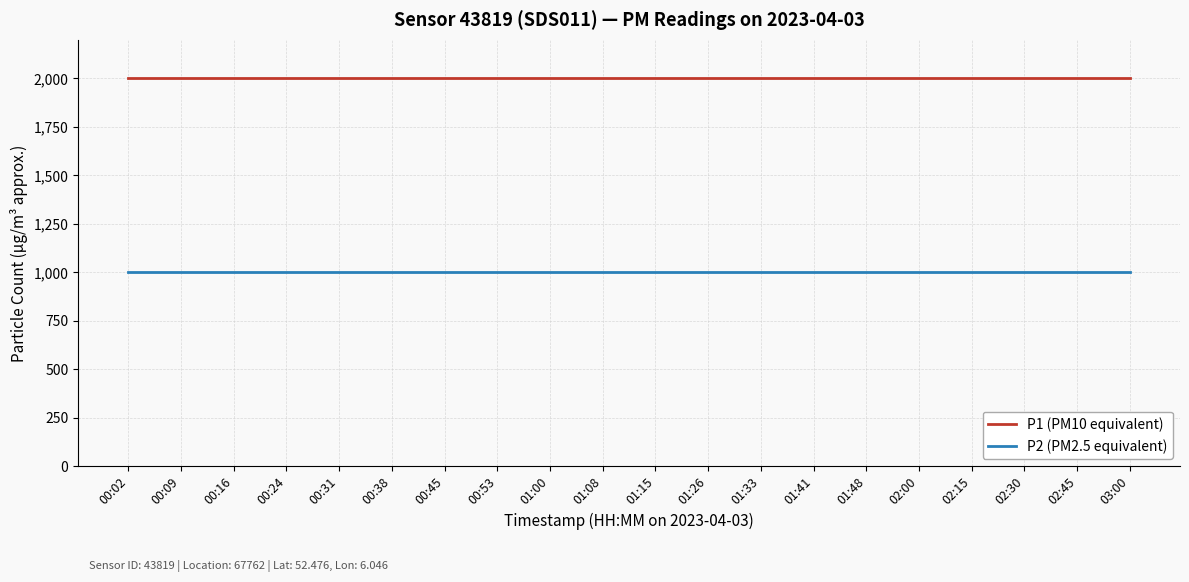

True or false: P1 (PM10 equivalent) and P2 (PM2.5 equivalent) cross at least once.

False